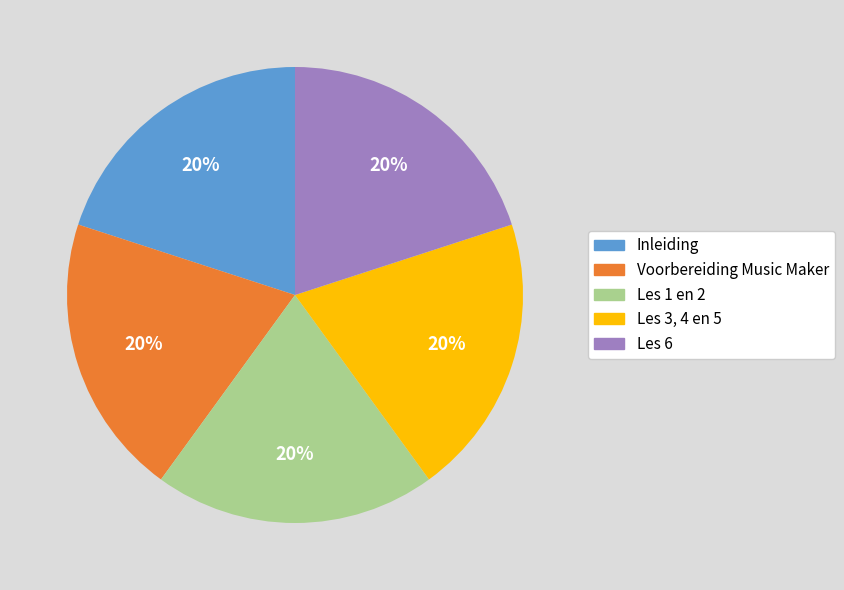

True or false: Les 1 en 2 accounts for 8% of the total.

False